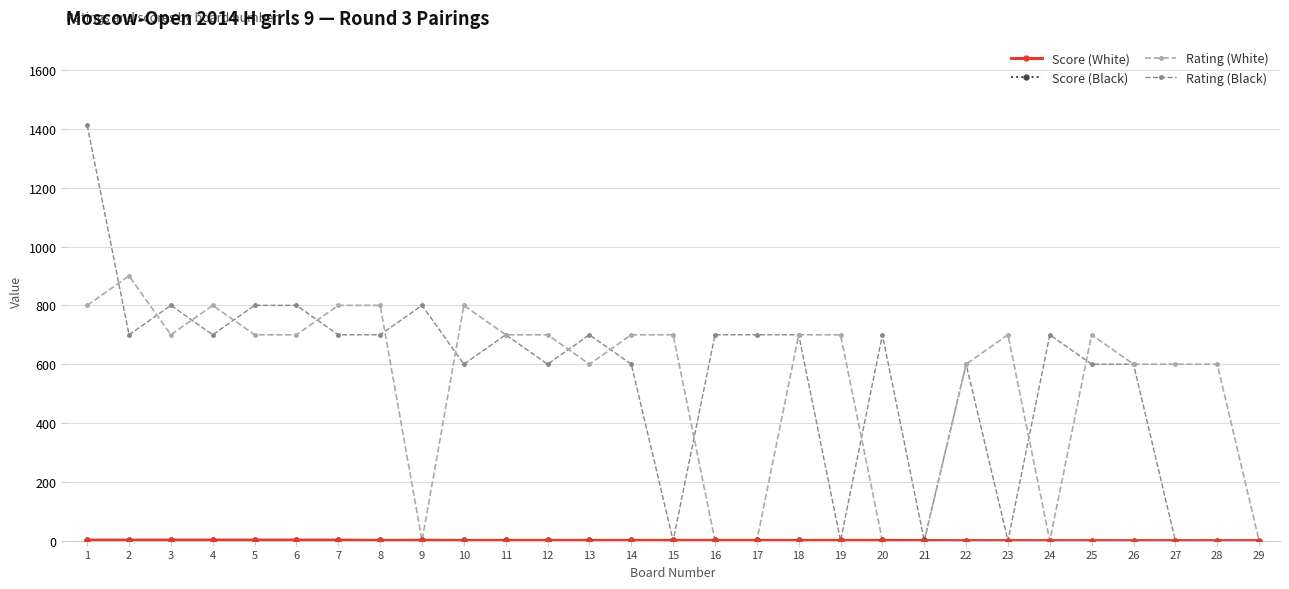

Where is the first local maximum for Rating (Black)?

3